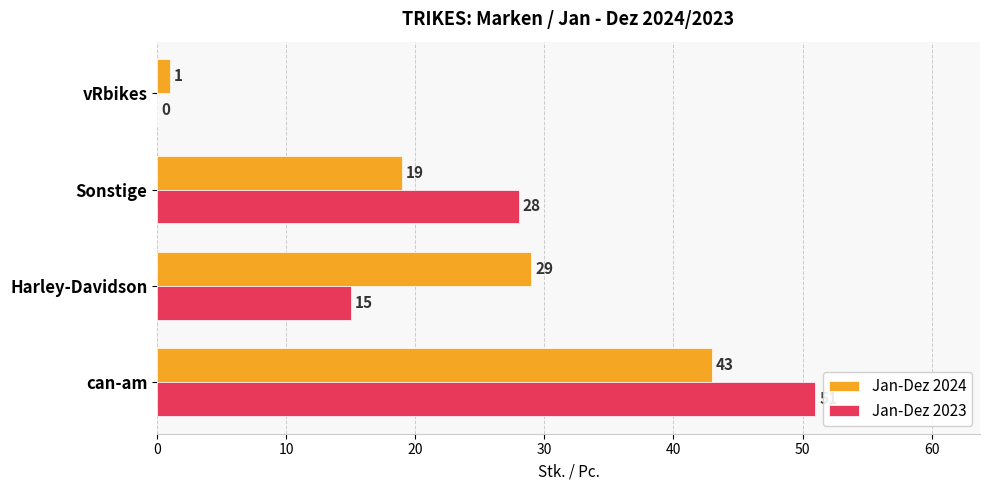

Where is Jan-Dez 2024 nearest to the value 22?

Sonstige